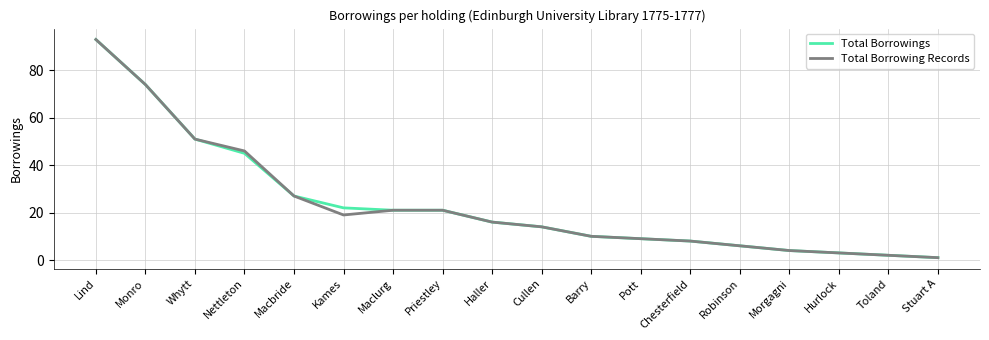

Reading left to right, list all the values displayed in this chart.

Total Borrowings: 93	74	51	45	27	22	21	21	16	14	10	9	8	6	4	3	2	1
Total Borrowing Records: 93	74	51	46	27	19	21	21	16	14	10	9	8	6	4	3	2	1